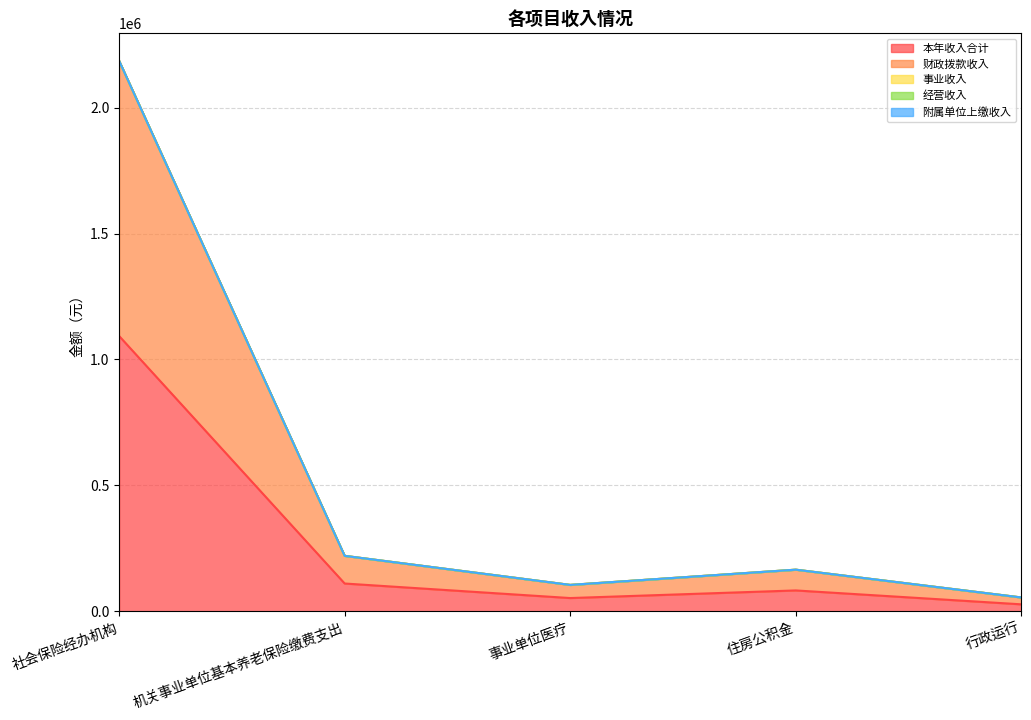

Does the chart display data point markers on the line(s)?

No